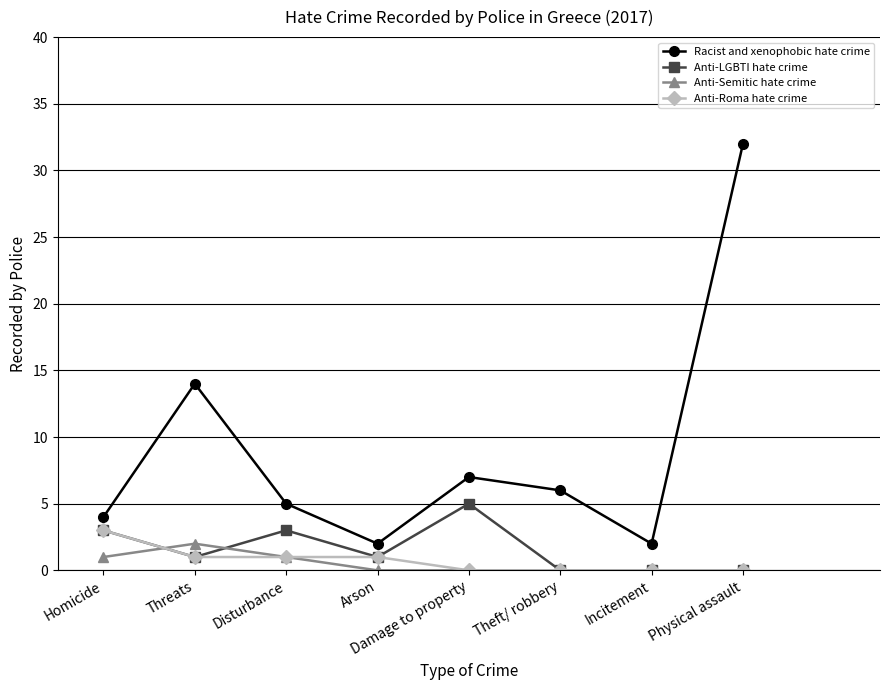

Count the number of data series in this chart.

4